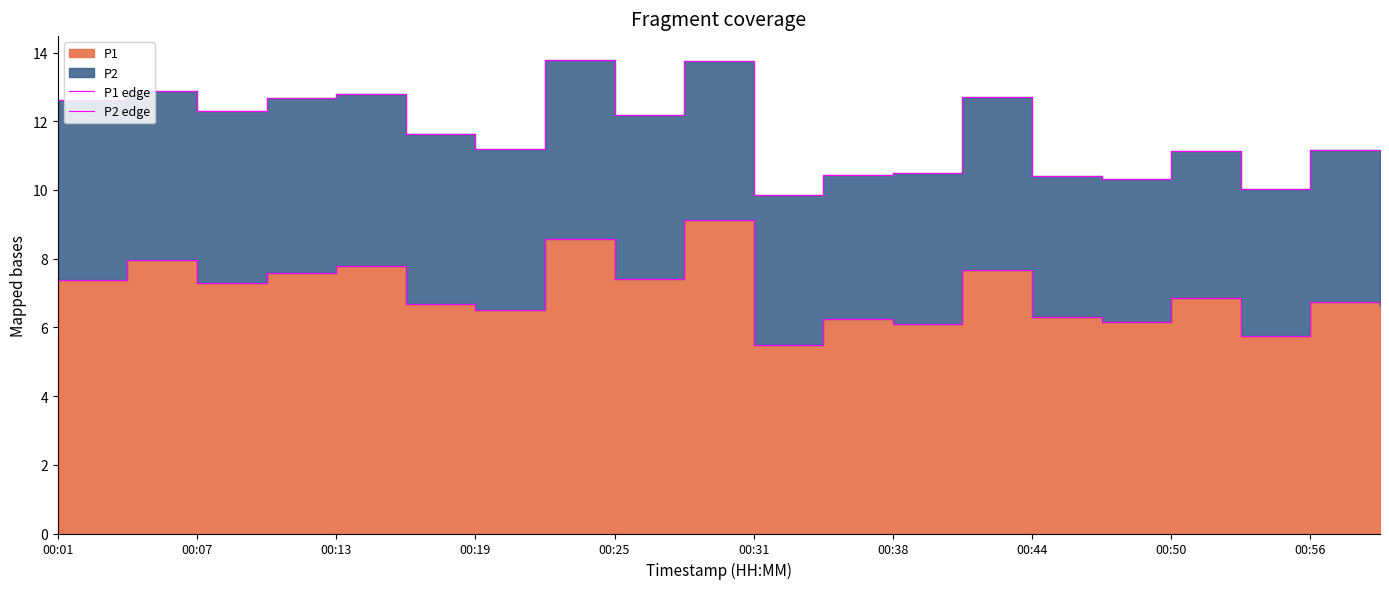

True or false: P2 edge and P1 edge intersect in this chart.

False